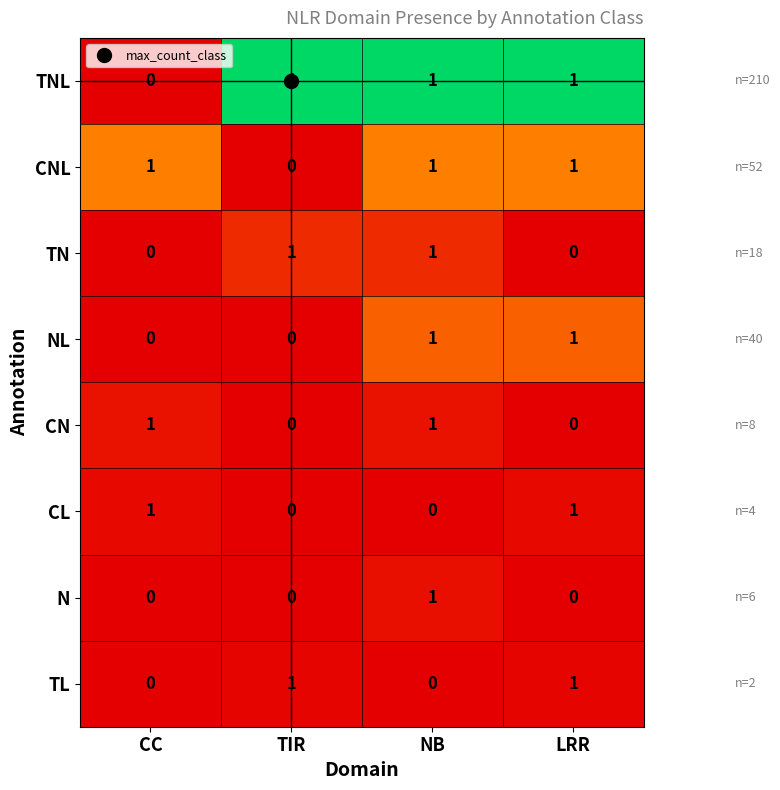

Count the CNL values in the range 1 to 2.

3